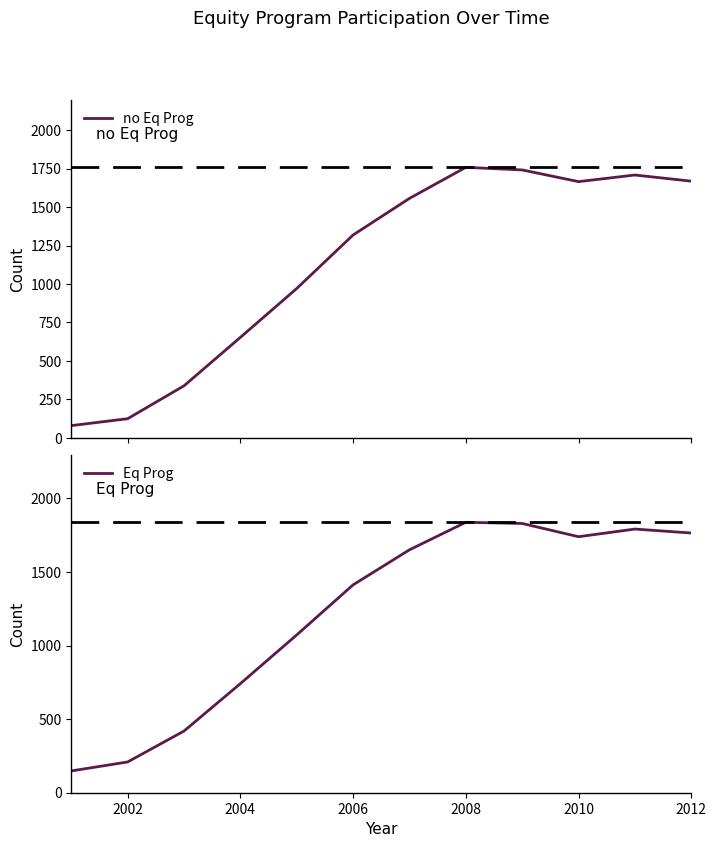

What is the minimum value for no Eq Prog?

79